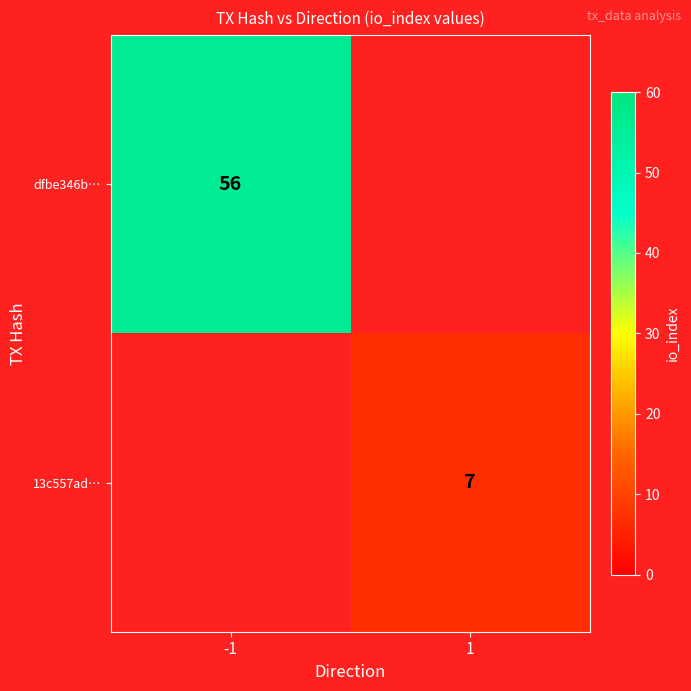

The 13c557ad… series shows 3 at 1. True or false?

False